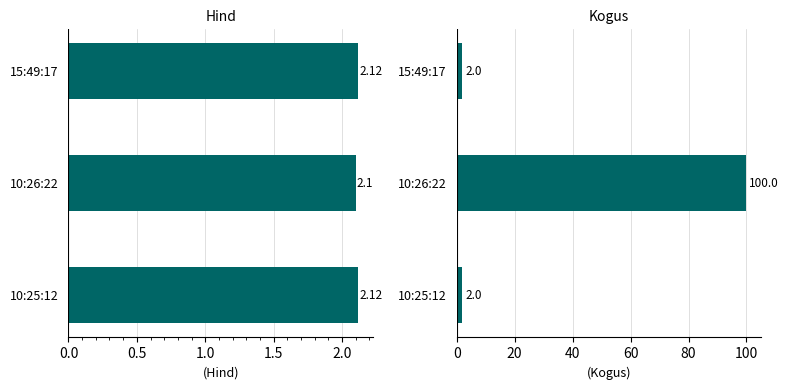

The value of Hind at 1.0 is 1.2. True or false?

False